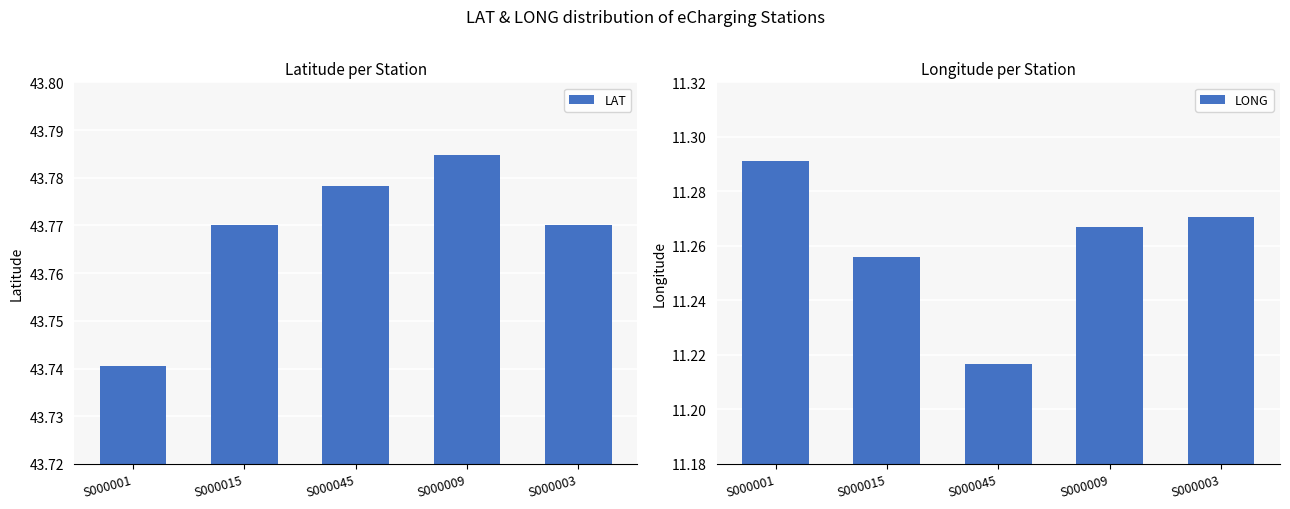

What value does the LAT series have at S000003?

43.8